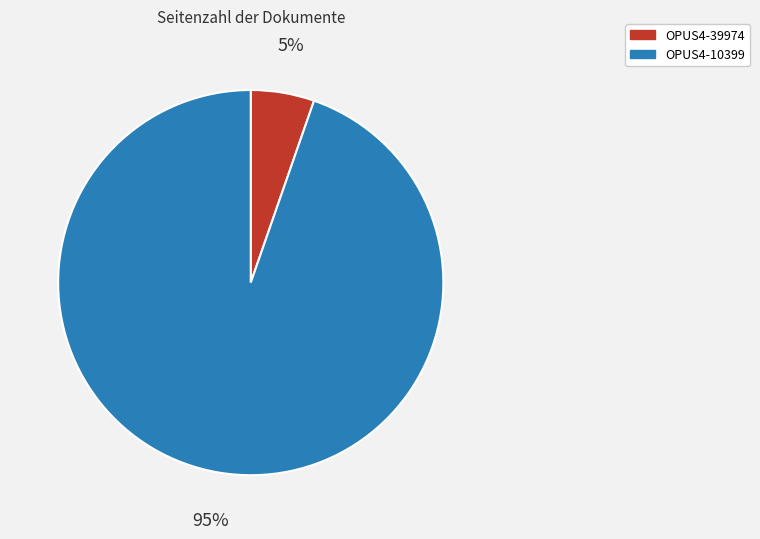

Which category has the biggest portion of the pie?

OPUS4-10399